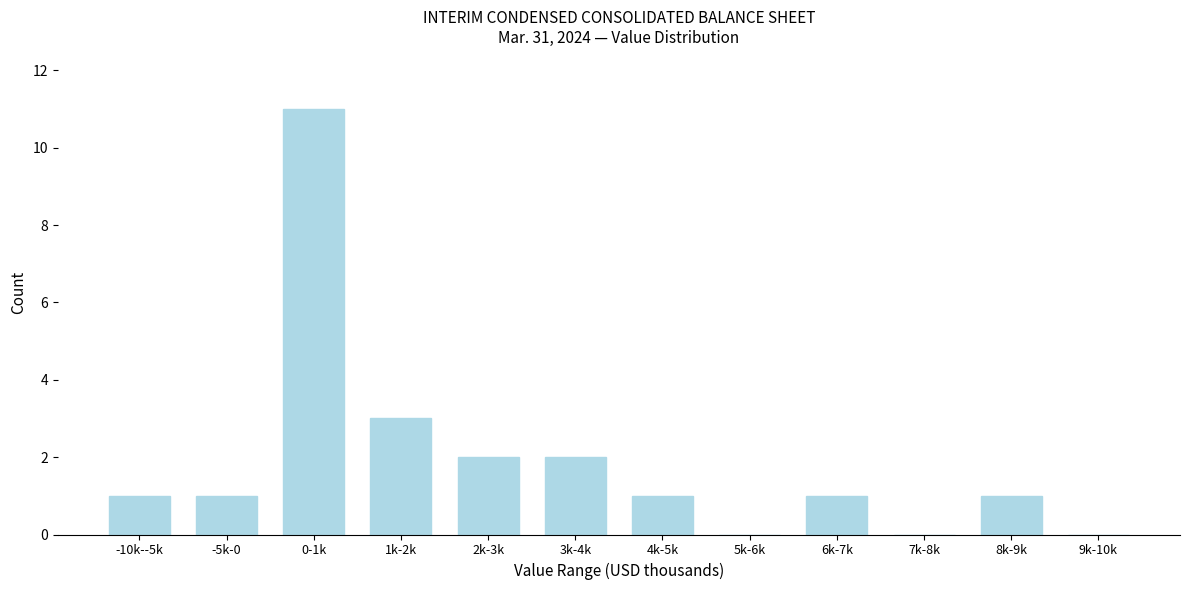

Reading left to right, list all the values displayed in this chart.

-10k--5k=1	-5k-0=1	0-1k=11	1k-2k=3	2k-3k=2	3k-4k=2	4k-5k=1	5k-6k=0	6k-7k=1	7k-8k=0	8k-9k=1	9k-10k=0